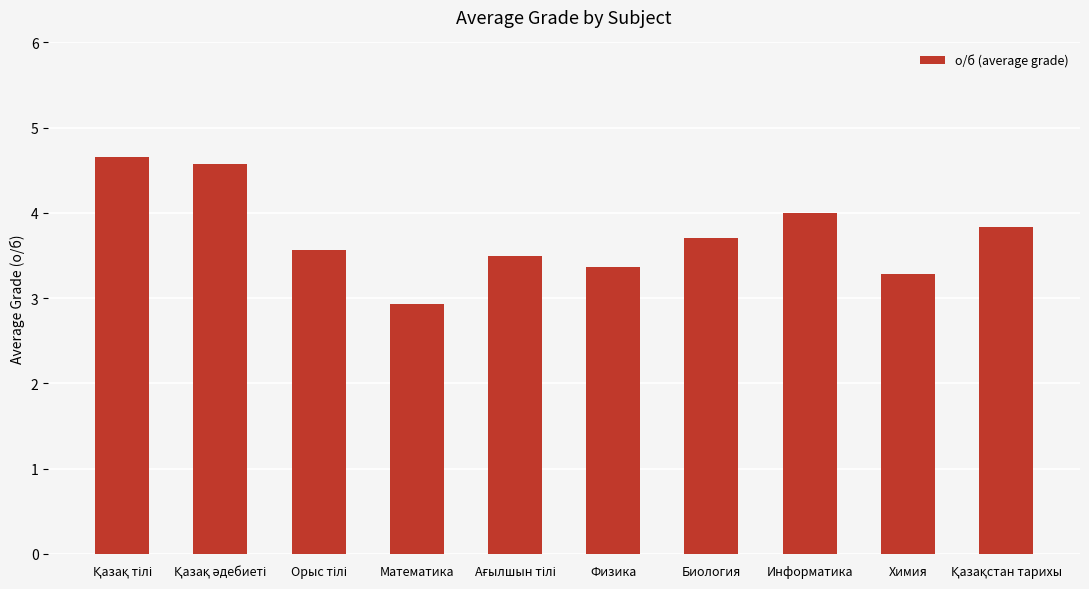

Which category has the lowest value across all series?

Математика